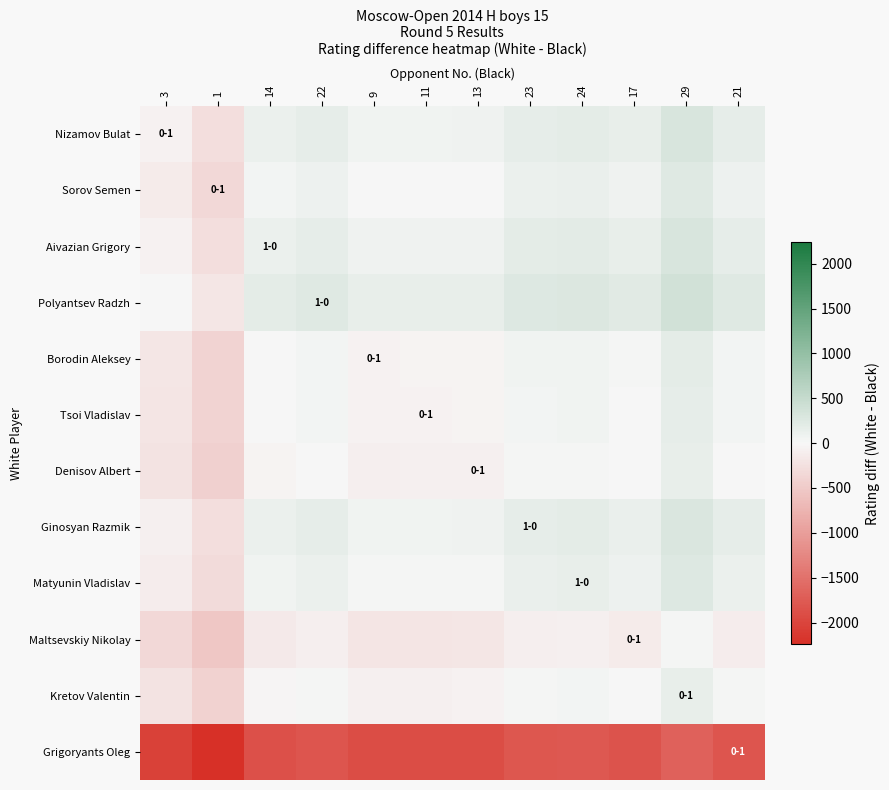

What is the minimum value shown in the chart?

-2244